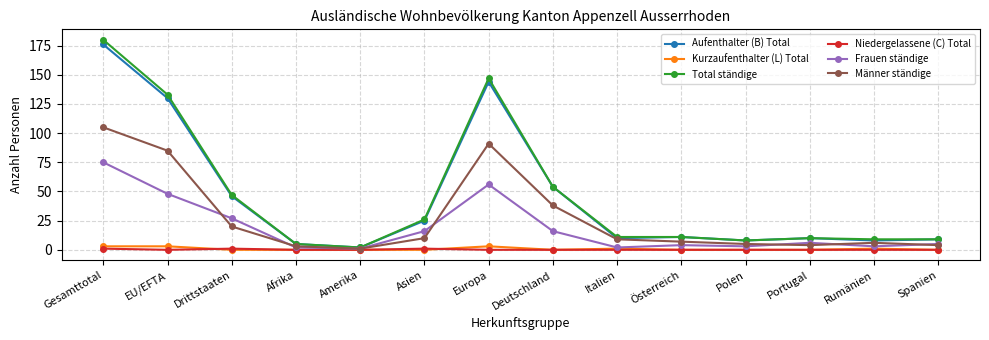

What is the sum of all Männer ständige values?

388